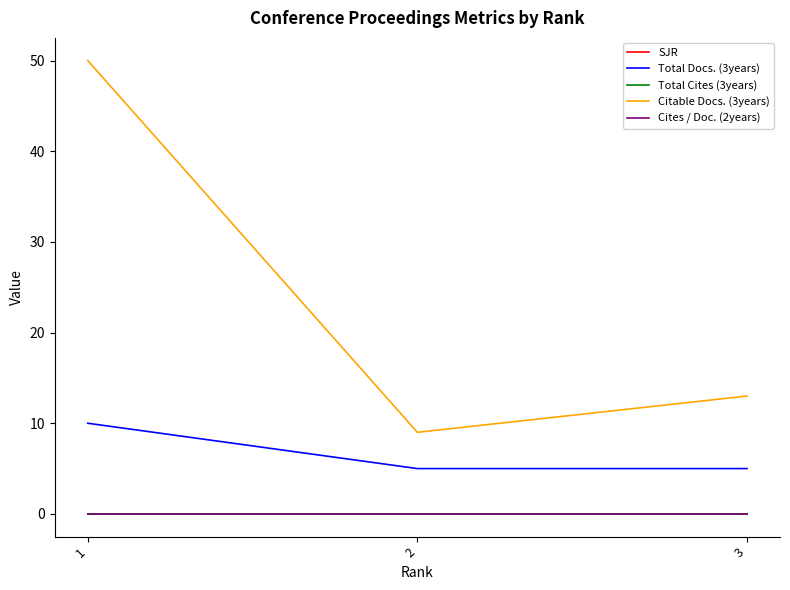

Is this an area chart (filled region under the line)?

No